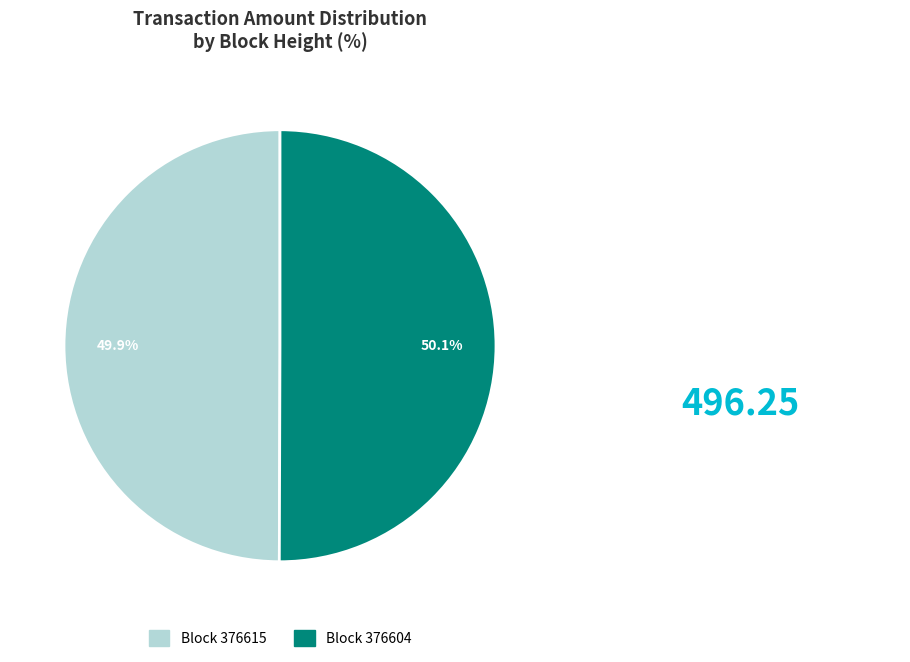

Is there any slice that represents more than half of the pie?

Yes